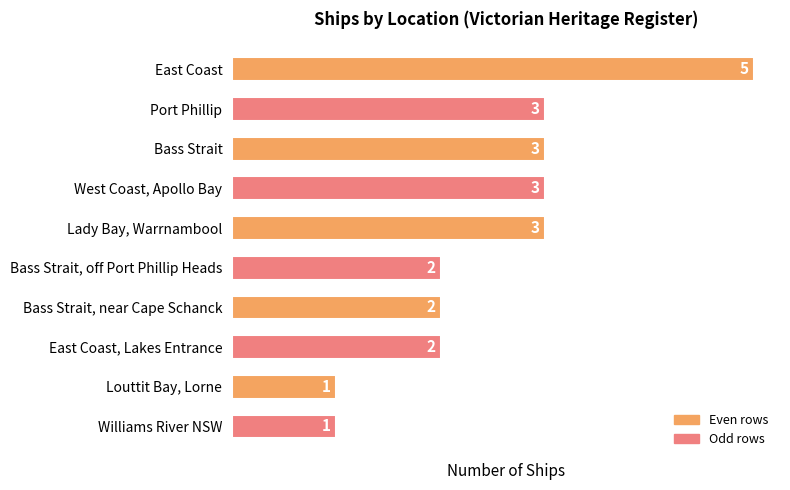

How many values are below 3?

5